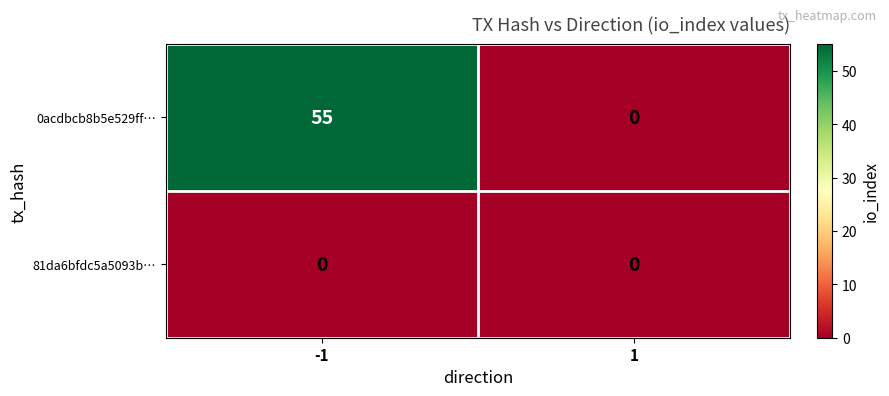

What is the difference between the 0acdbcb8b5e529ff… values at 1 and -1?

55